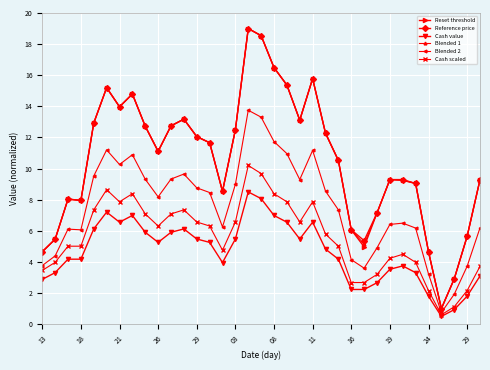

What is the difference between the maximum and minimum values in the Blended 1 series?

18.0